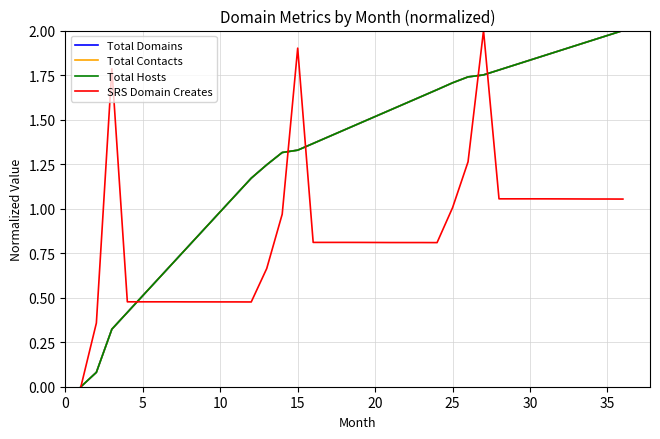

What are all the series names shown in the legend?

Total Domains, Total Contacts, Total Hosts, SRS Domain Creates